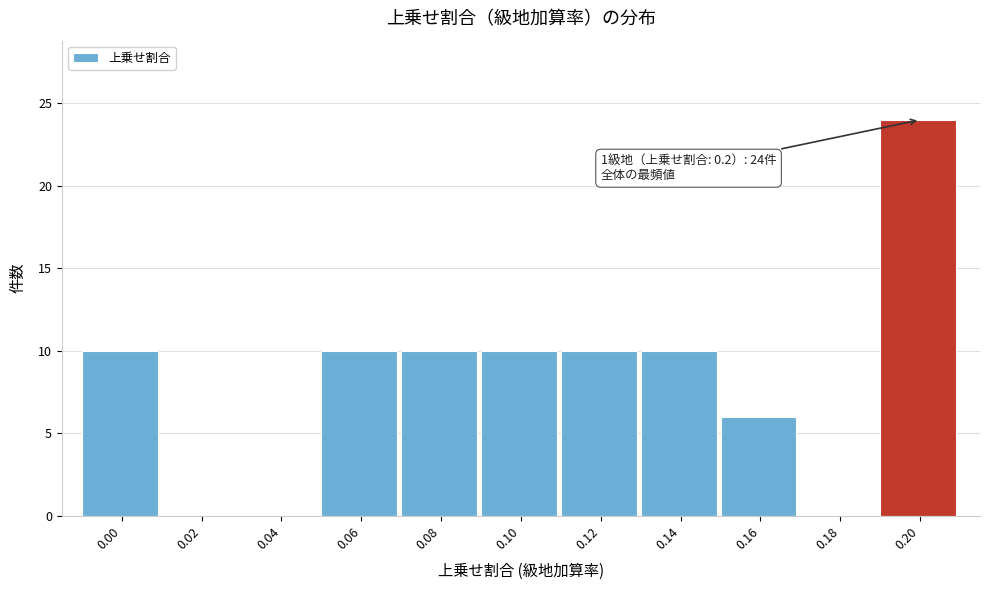

Reading right to left, list all the values displayed in this chart.

0.20=24	0.18=0	0.16=6	0.14=10	0.12=10	0.10=10	0.08=10	0.06=10	0.04=0	0.02=0	0.00=10